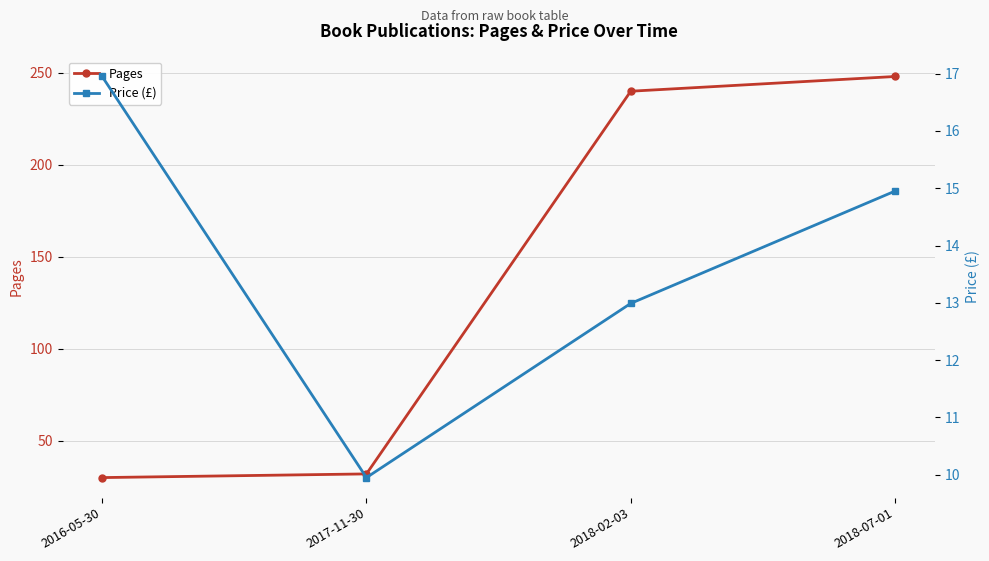

True or false: Price (£) has a value of 22.0 at 2018-07-01.

False